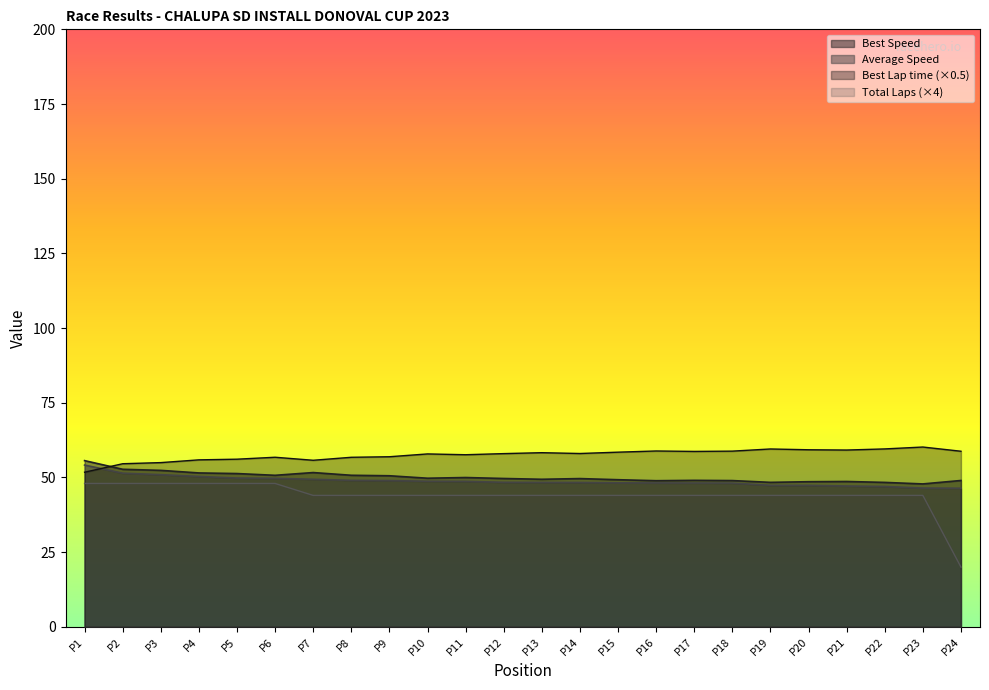

What is the difference between the Average Speed values at P4 and P2?

1.1